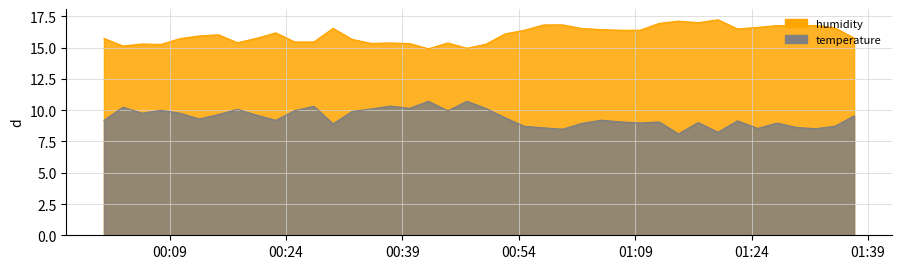

At 00:24, list the series in order from largest to smallest.

humidity, temperature